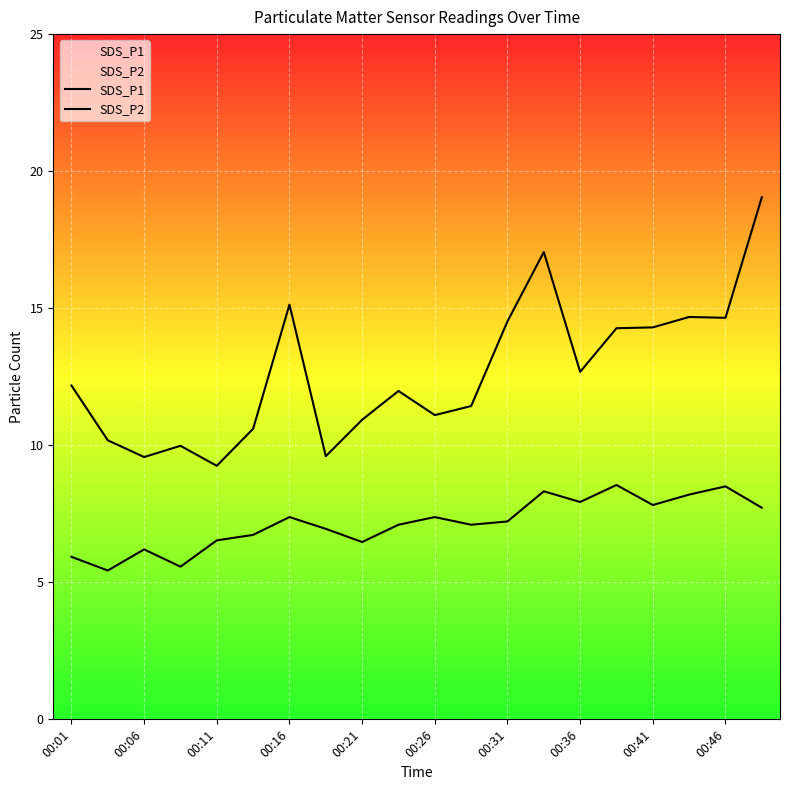

Which series has the widest spread of values?

SDS_P1